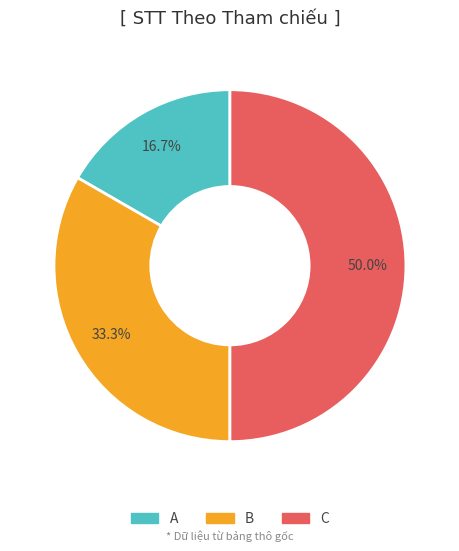

What is the smallest slice in the pie chart?

A